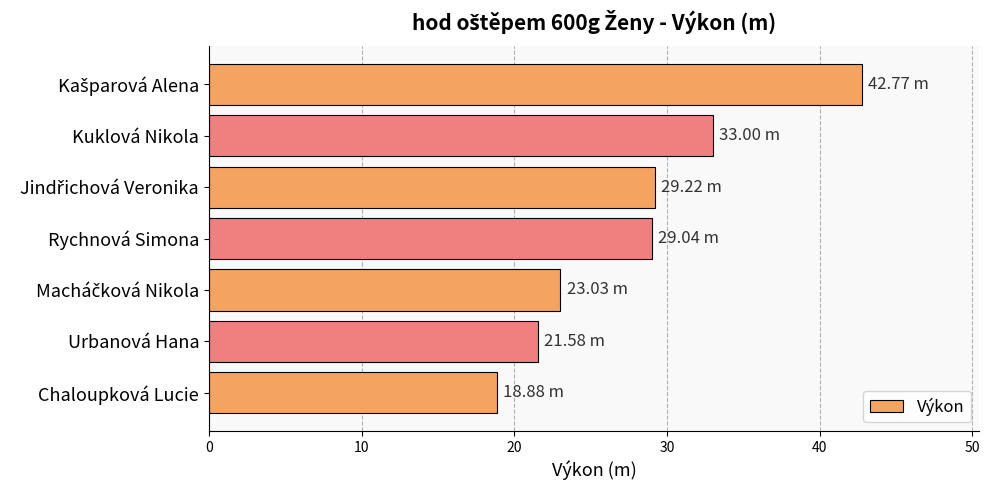

Are the bars grouped side by side (vs. stacked)?

No